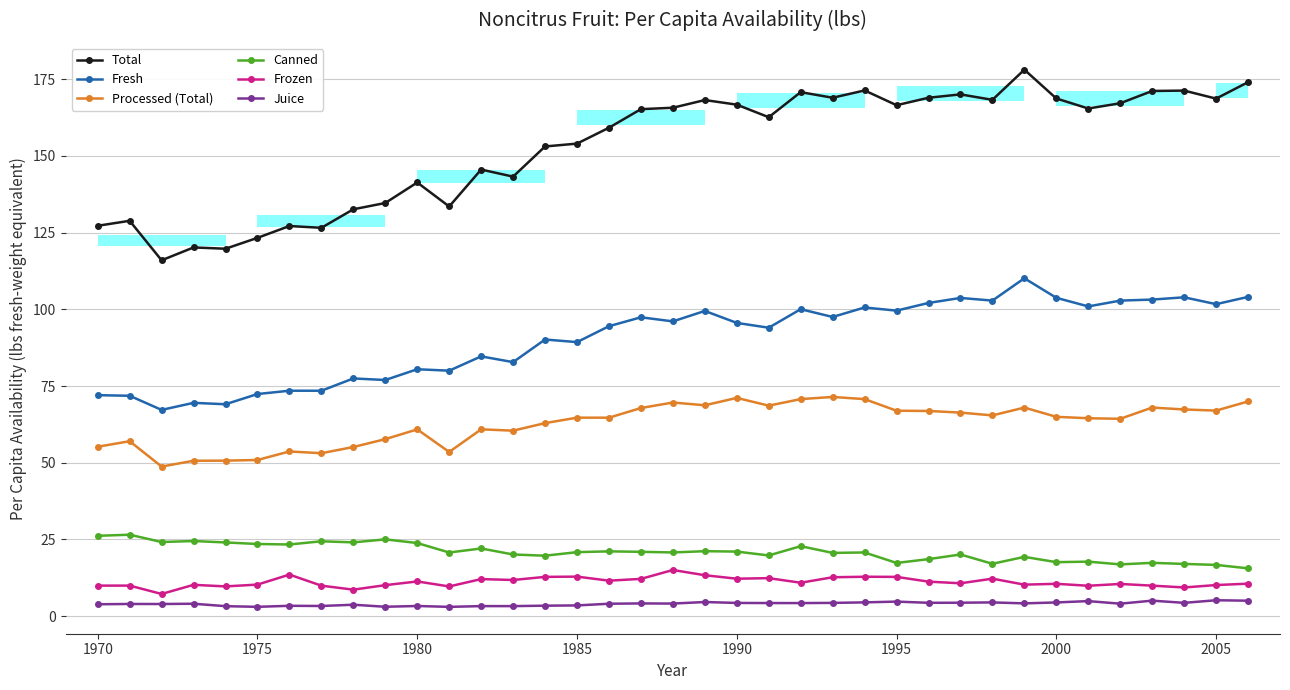

How many values in the Frozen series are below 10?

10